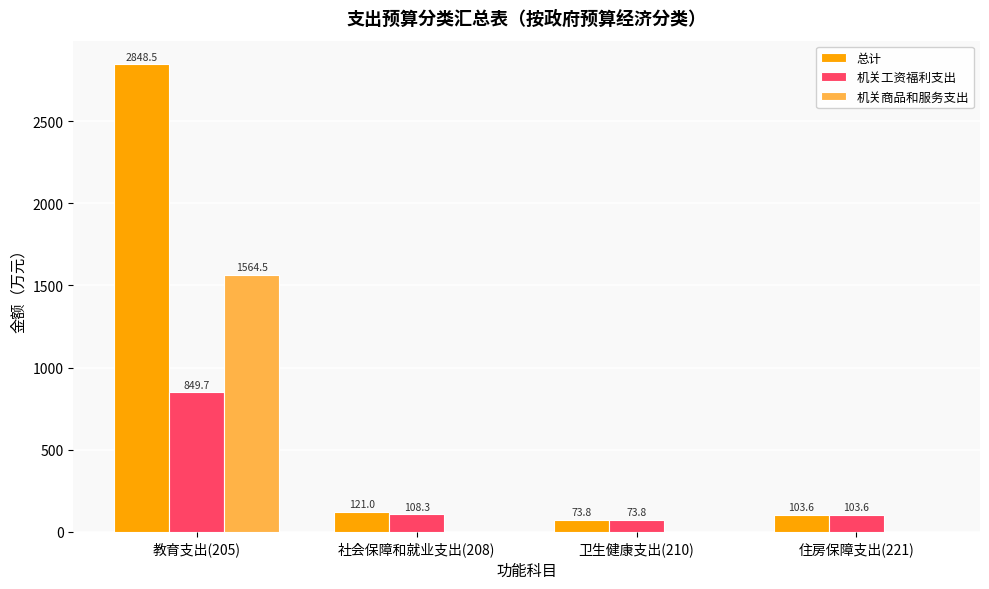

What is the difference between the 机关工资福利支出 values at 住房保障支出(221) and 社会保障和就业支出(208)?

4.6